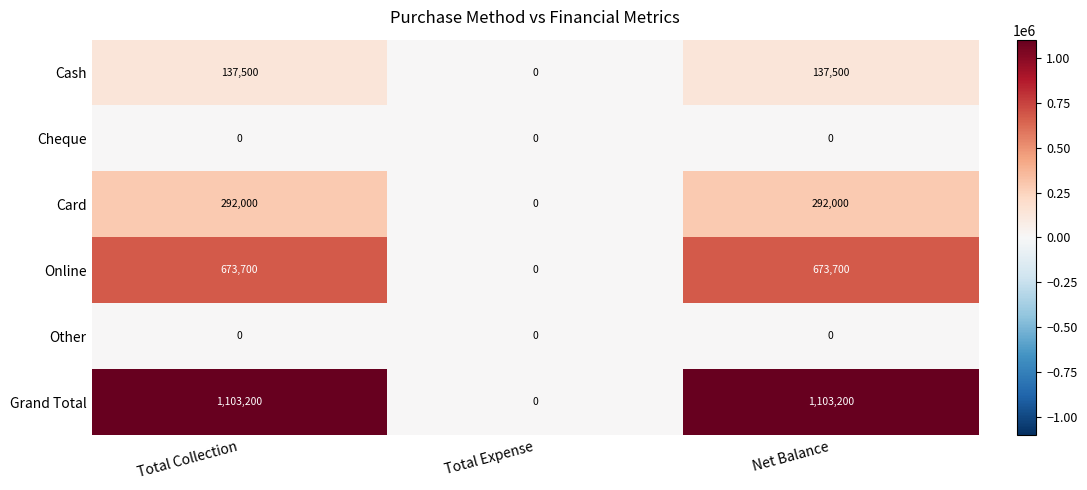

What is the difference between the second highest and minimum values in the Grand Total series?

1103200